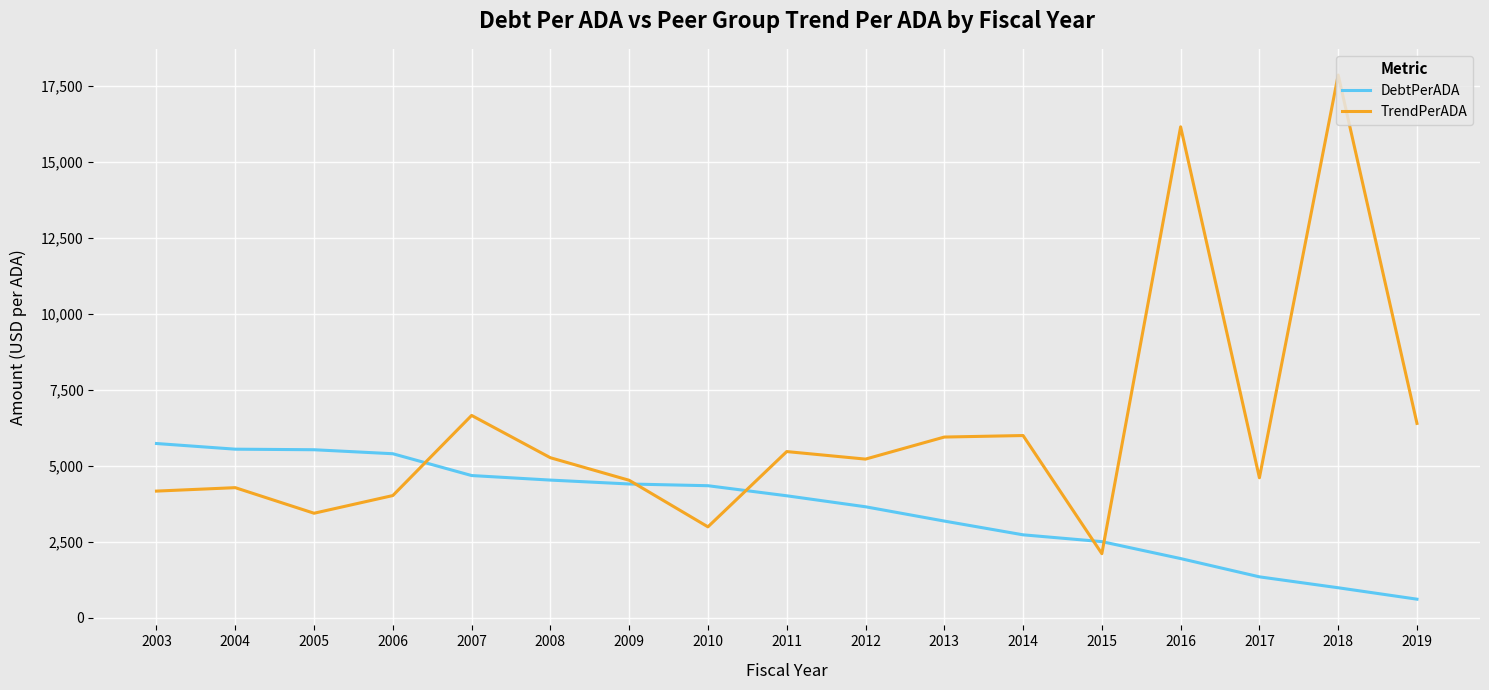

What is the difference between the maximum and minimum values in the TrendPerADA series?

15738.2